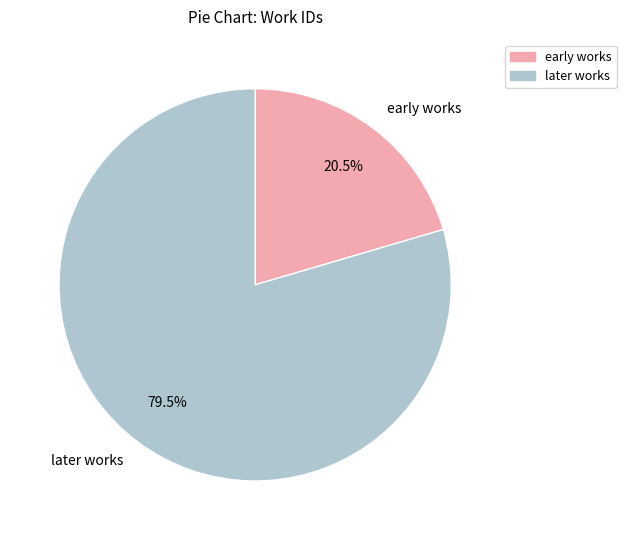

Is later works the majority of the pie?

Yes